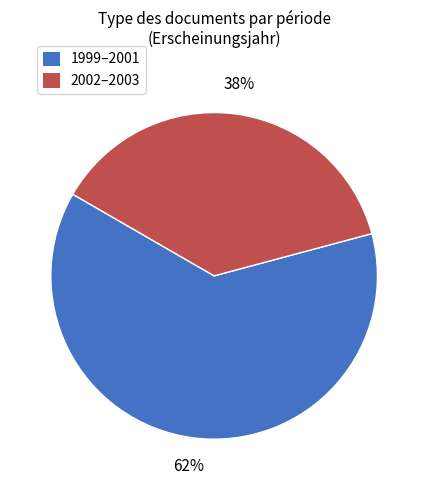

How many segments does this pie chart have?

2